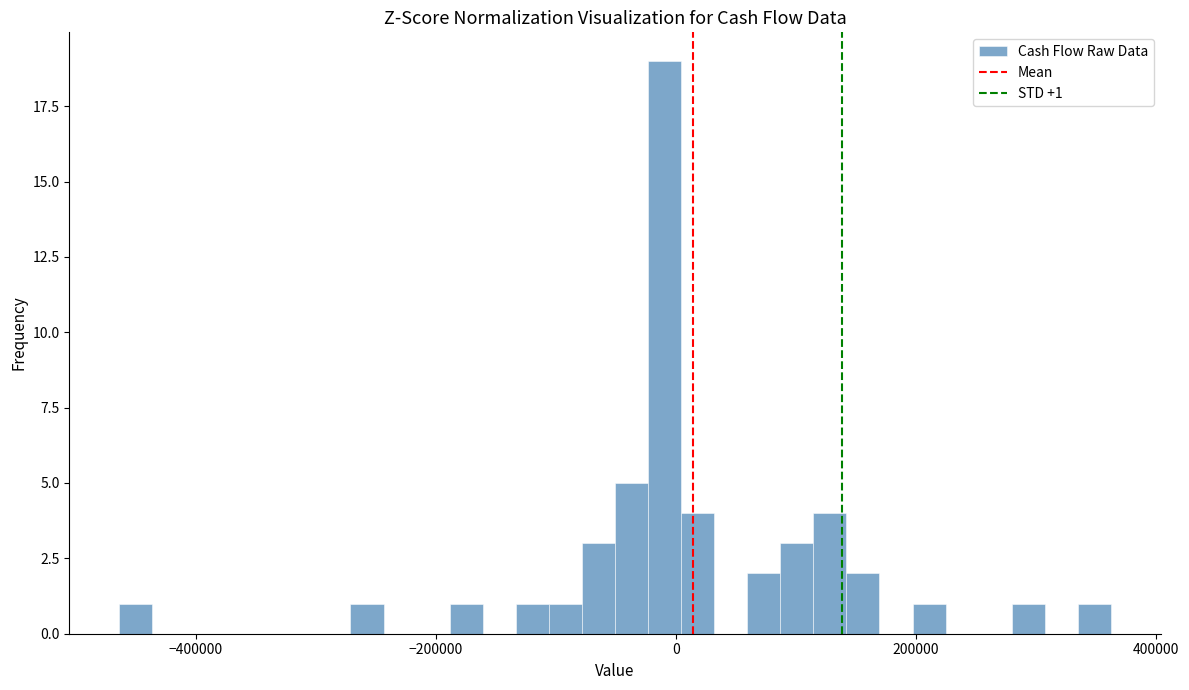

Read against the x-axis, roughly where is the centre of the tallest bar?

0